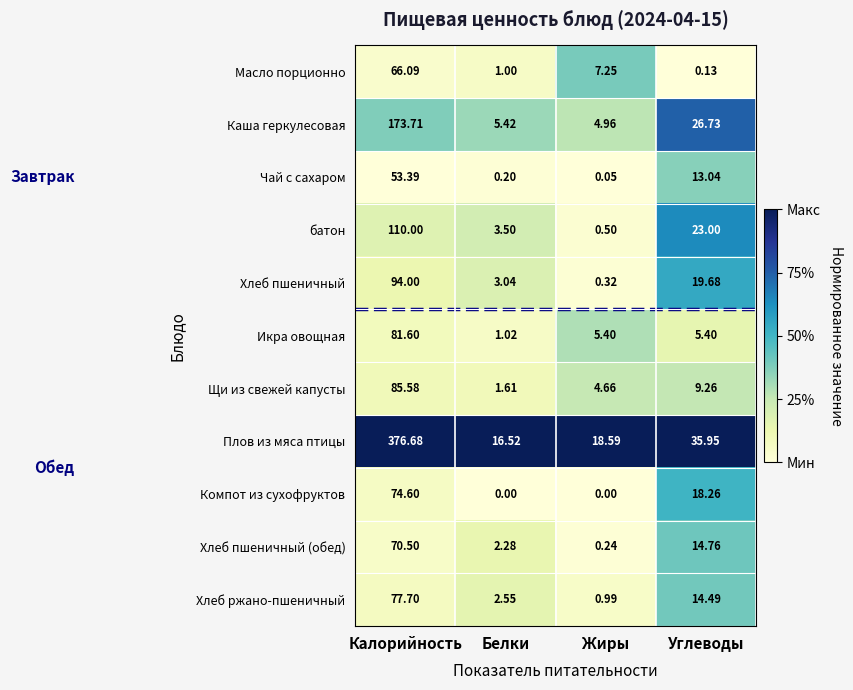

Rank the series by their maximum value, from lowest to highest.

Чай с сахаром, Масло порционно, Хлеб пшеничный (обед), Компот из сухофруктов, Хлеб ржано-пшеничный, Икра овощная, Щи из свежей капусты, Хлеб пшеничный, батон, Каша геркулесовая, Плов из мяса птицы